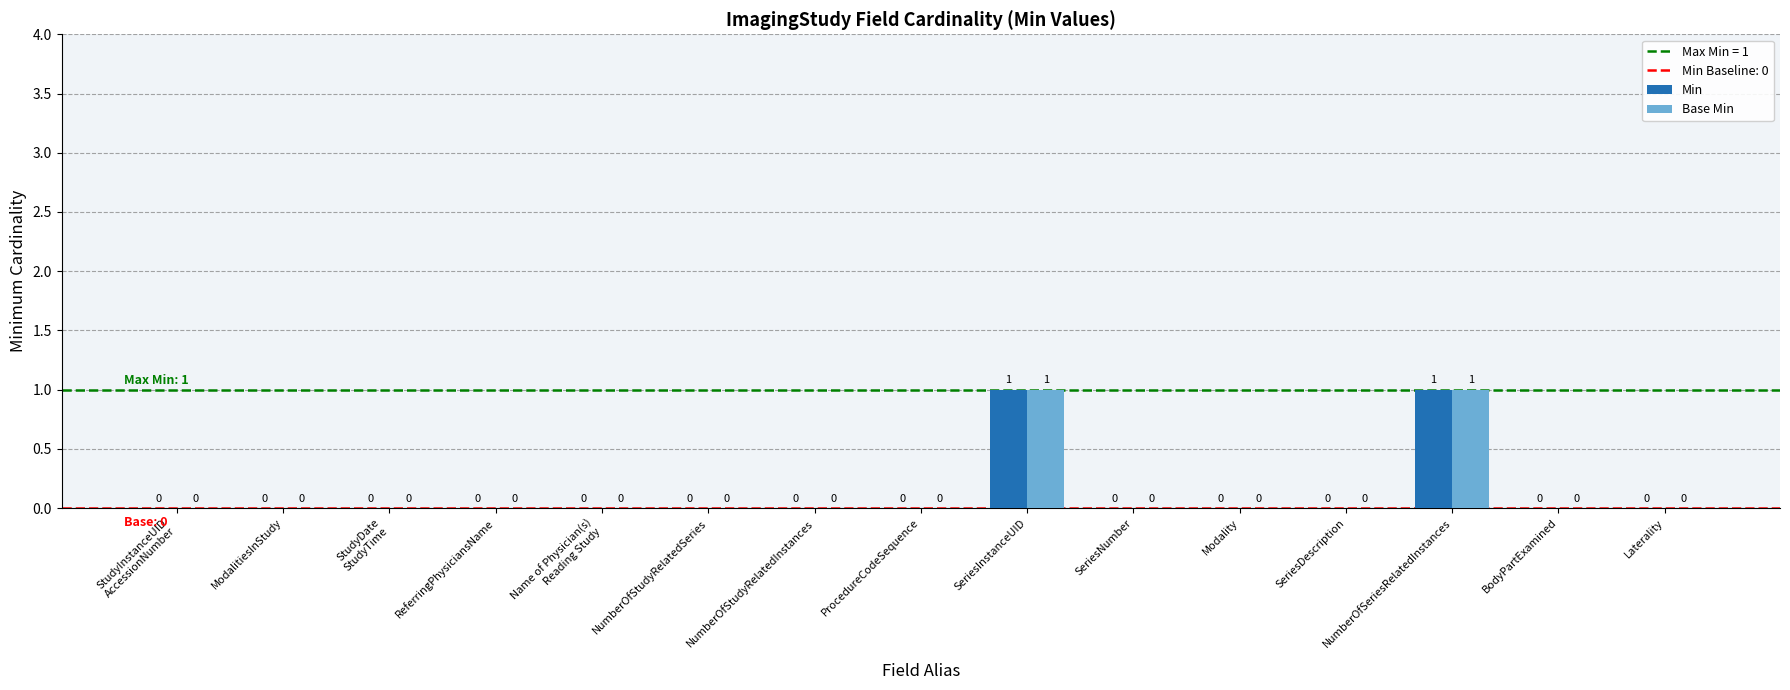

How many Base Min values are between 0 and 1?

15